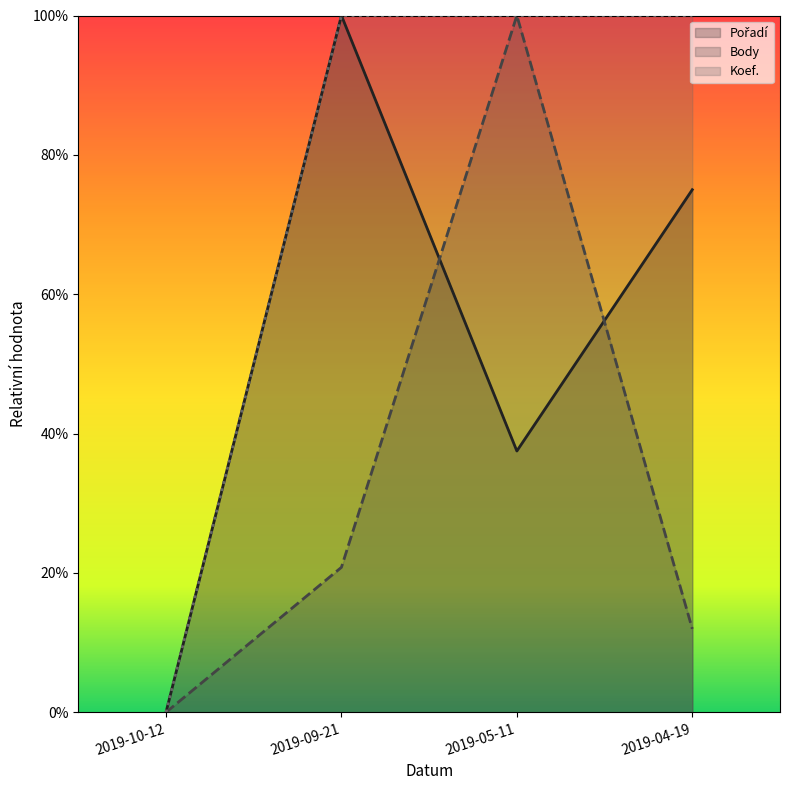

How many positive values does the Koef. series have?

3